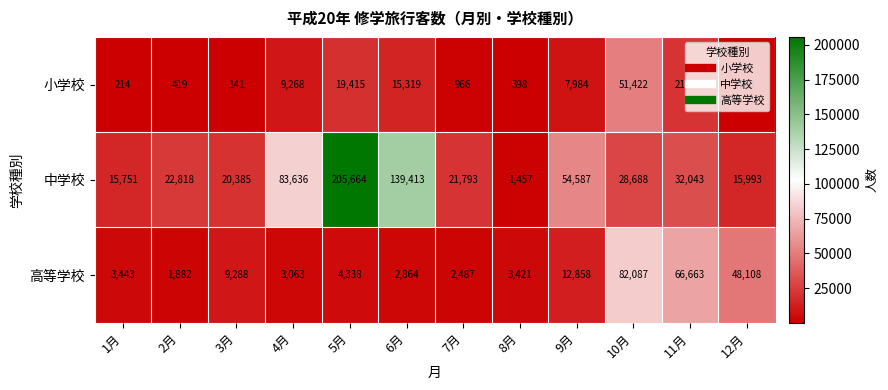

Is it true that 中学校 equals 26553 at 3月?

False